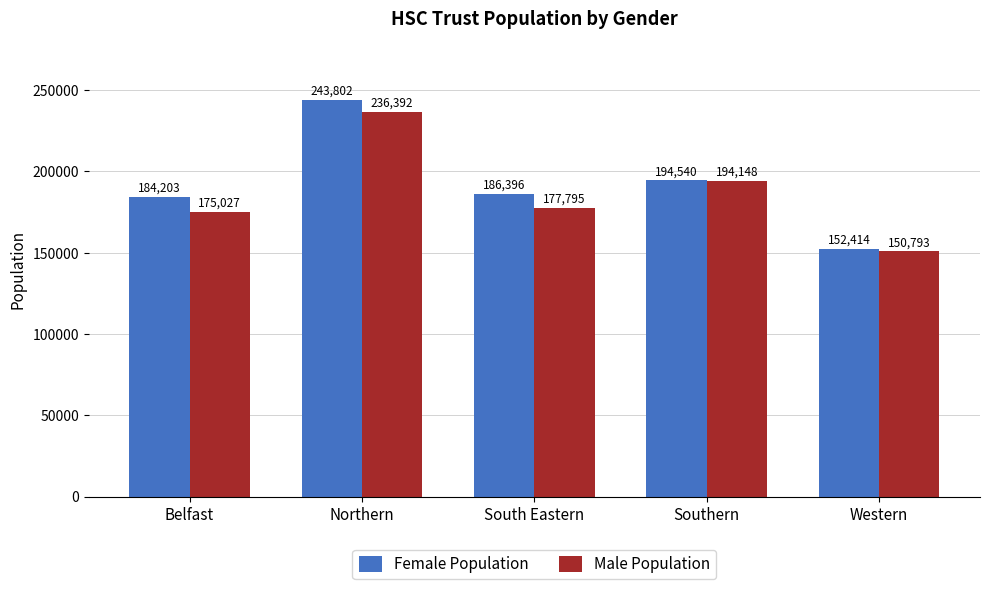

What is the label of the 1st bar from the left?

Belfast